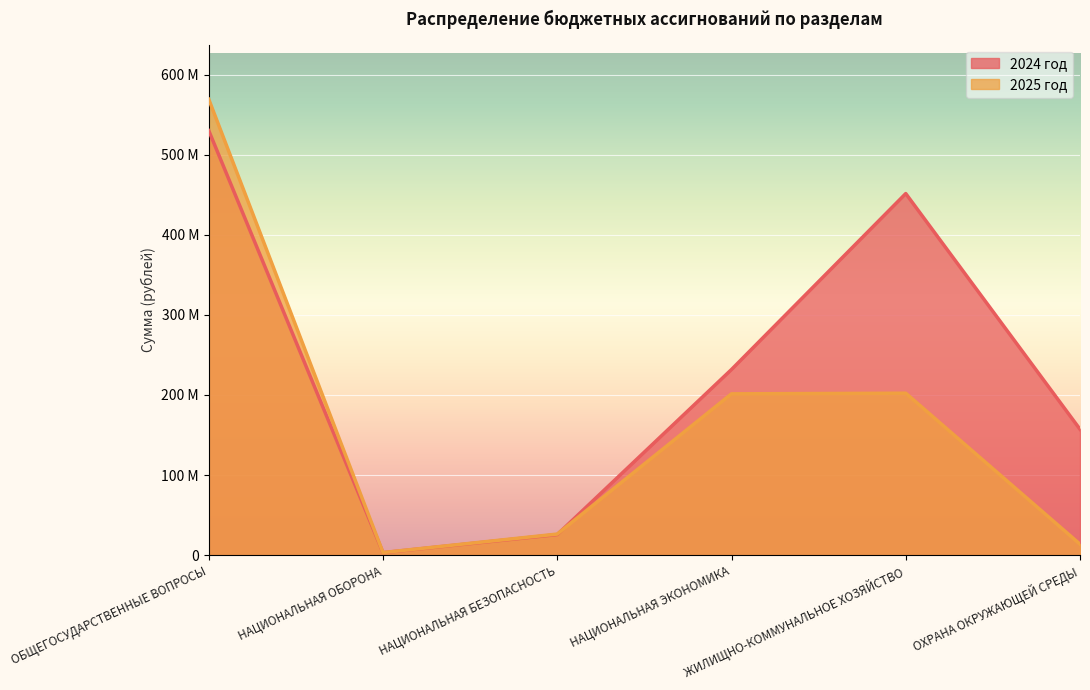

What is the difference between the highest and lowest values at НАЦИОНАЛЬНАЯ ЭКОНОМИКА?

30373500